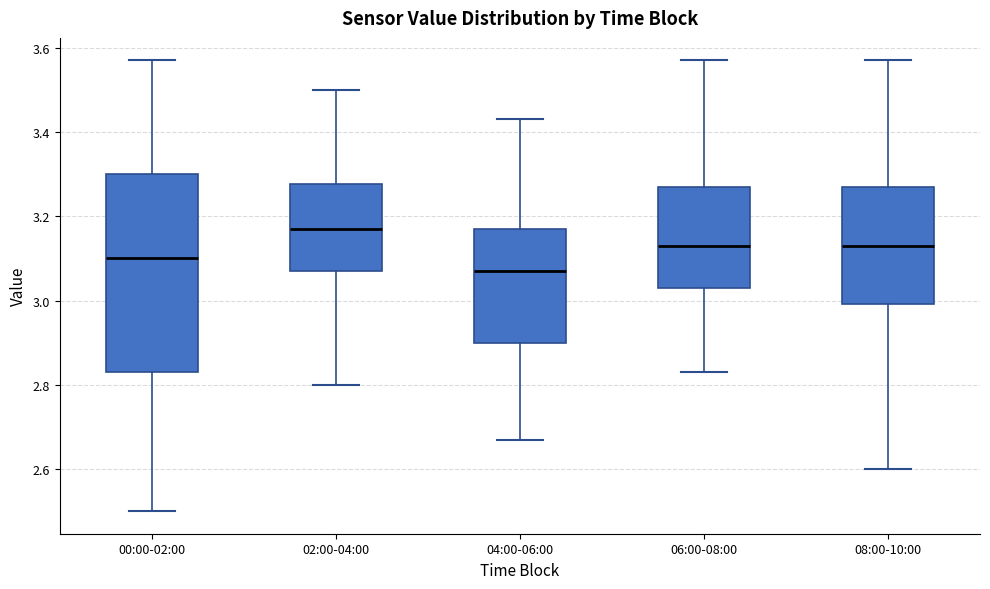

Where is the lower edge of the box for 06:00-08:00 on the y-axis? The values are not printed on the chart, so give them approximately, as read against the axis.

3.04